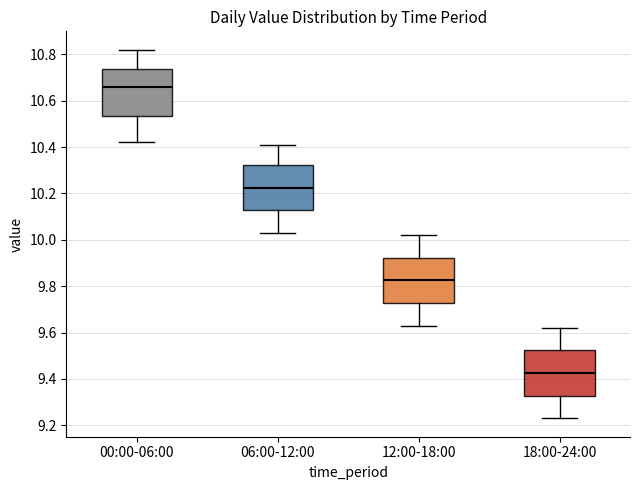

Reading left to right, read every box against the y-axis: the position of its median line, the range the box covers, and the ends of its whiskers. The values are not printed on the chart, so give them approximately, as read against the axis.

00:00-06:00: median 10.66, box 10.54 to 10.74, whiskers 10.42 to 10.82
06:00-12:00: median 10.22, box 10.12 to 10.32, whiskers 10.04 to 10.42
12:00-18:00: median 9.82, box 9.72 to 9.92, whiskers 9.64 to 10.02
18:00-24:00: median 9.42, box 9.32 to 9.52, whiskers 9.24 to 9.62